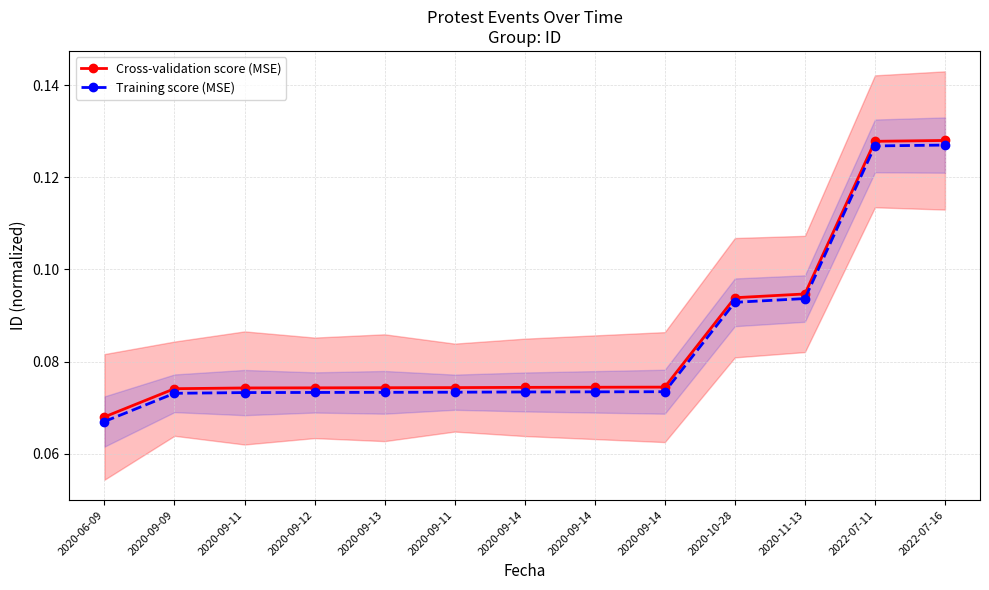

What is the average value of the Training score (MSE) series?

0.1